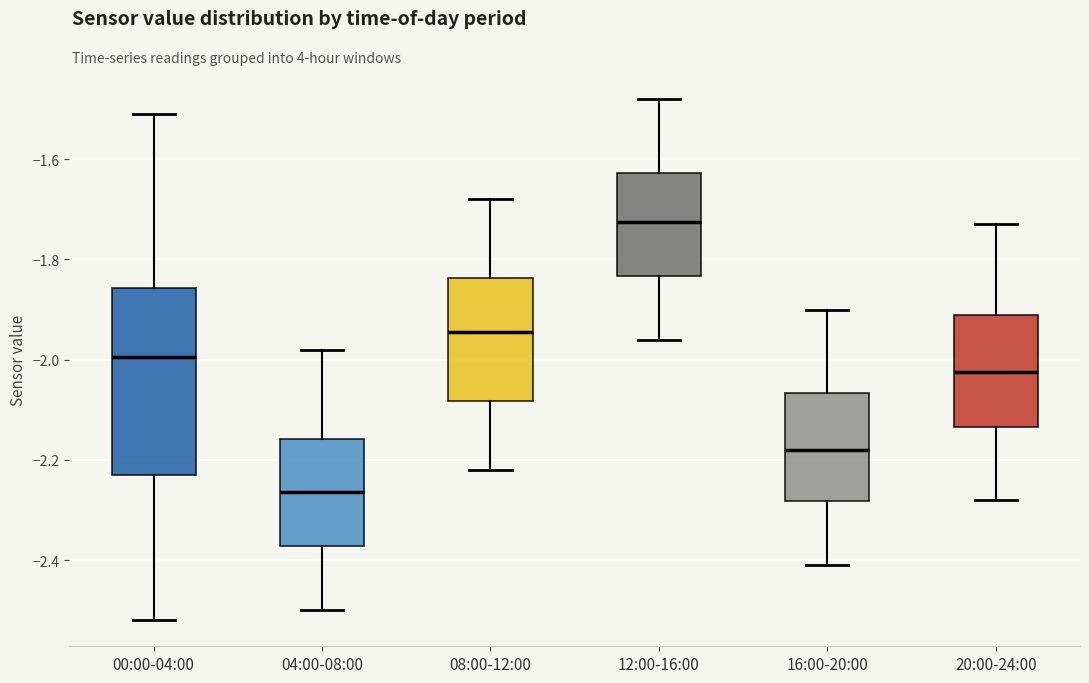

Which box is the tallest, from its lower edge to its upper edge?

00:00-04:00